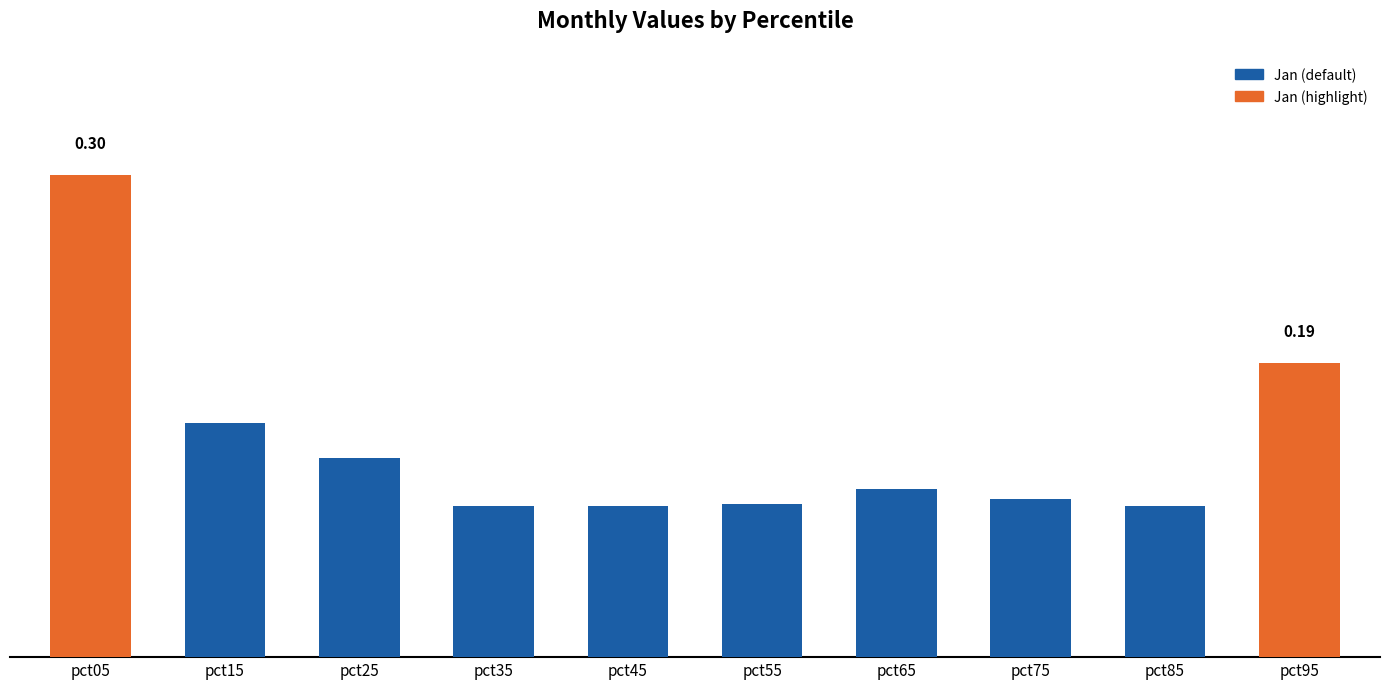

Which has a higher value, pct65 or pct85?

pct65